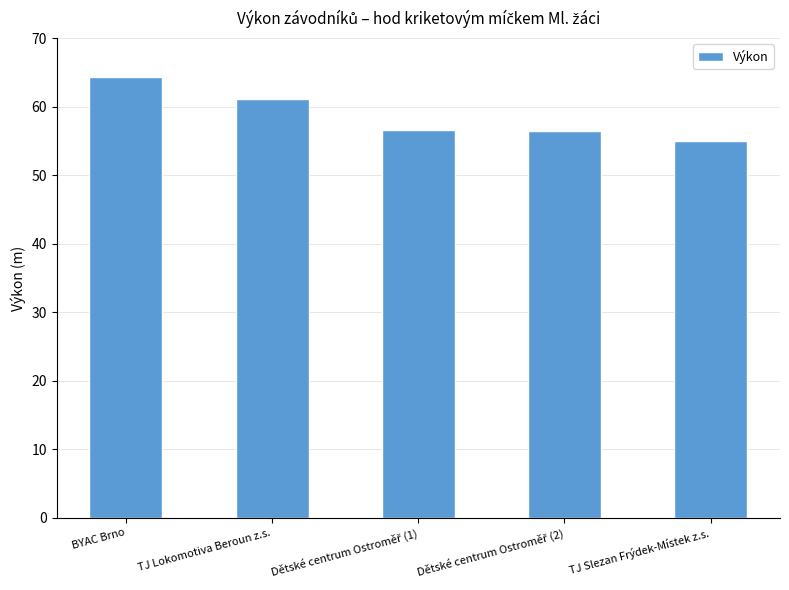

What position from the right is BYAC Brno?

5